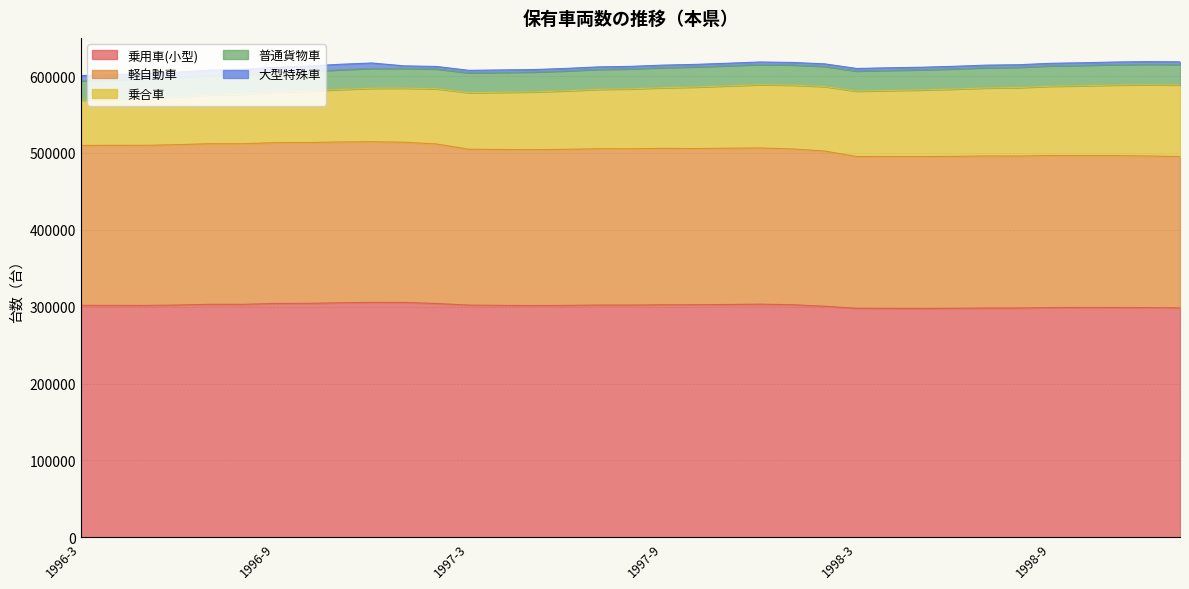

At which label does 乗用車(小型) first exceed 301712?

1996-6